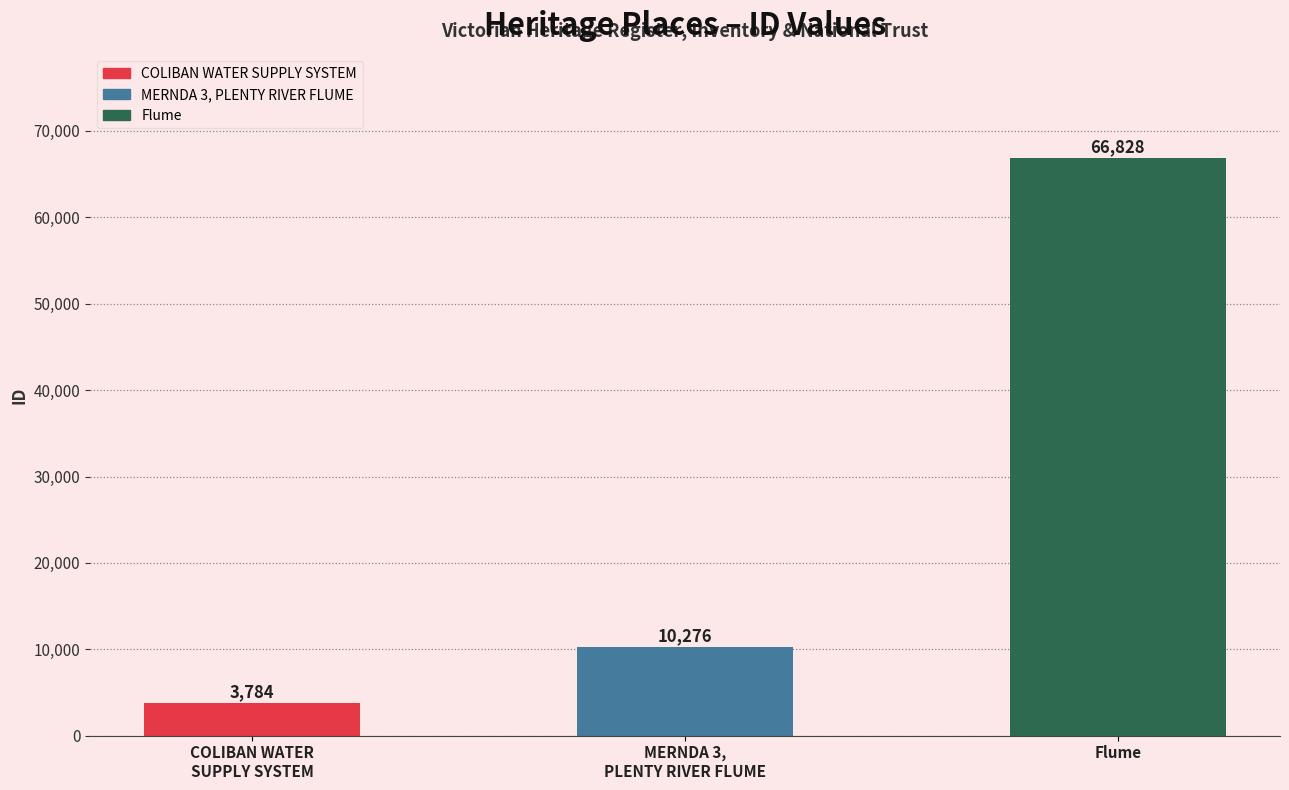

How many bars are there in total?

3